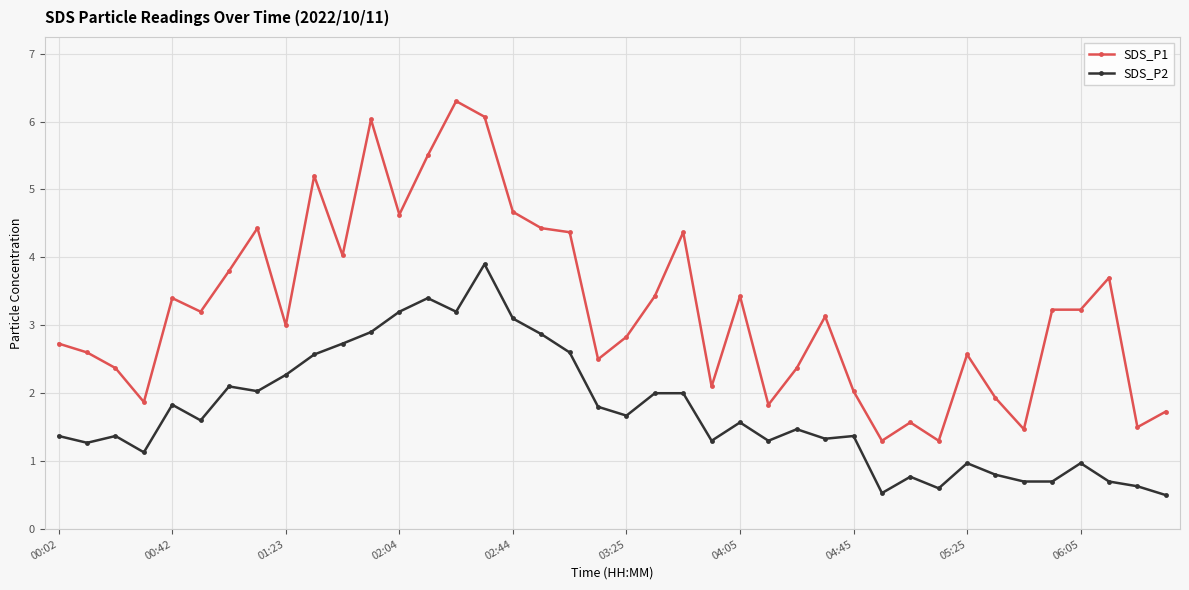

True or false: SDS_P2 and SDS_P1 cross at least once.

False